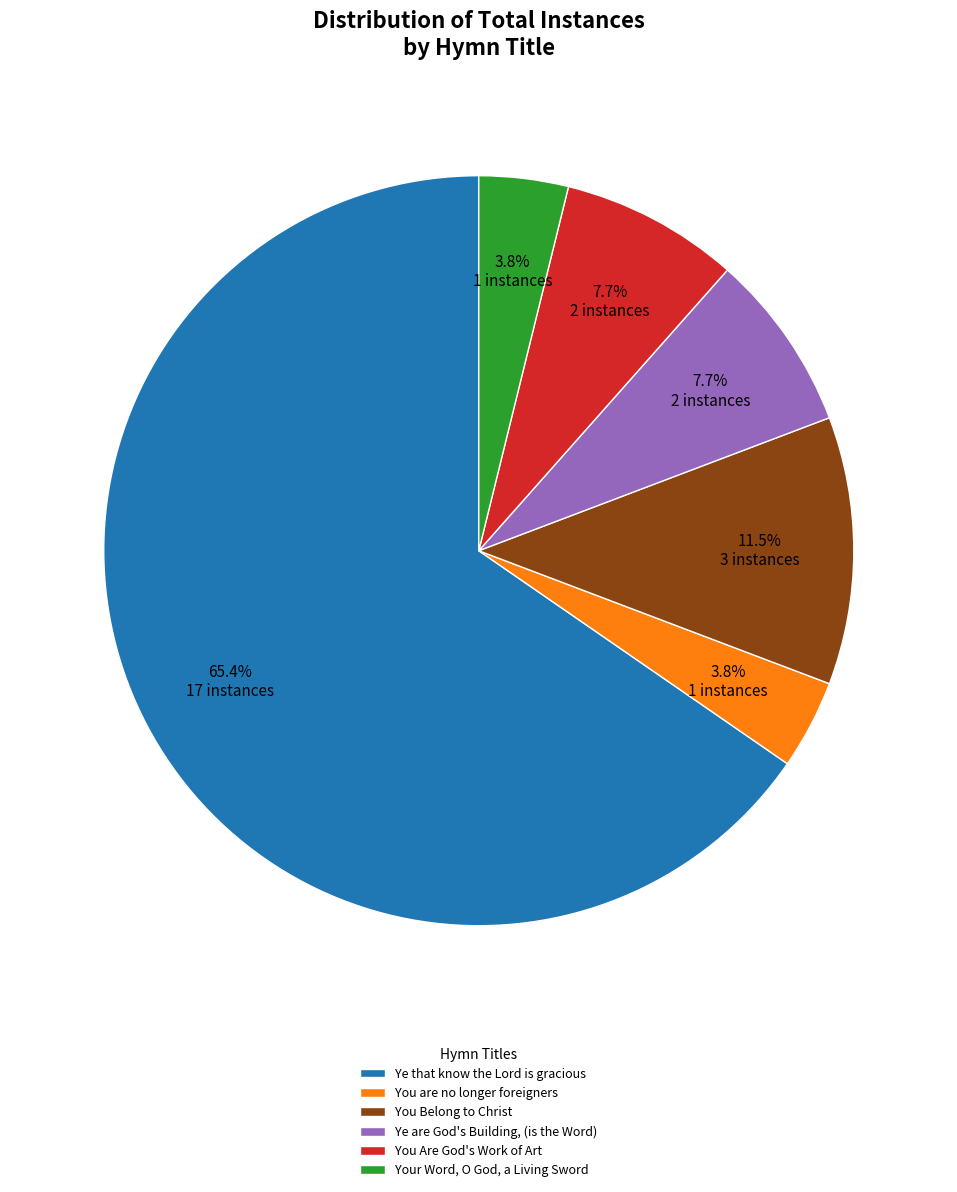

To the nearest percent, what is the average slice percentage?

17%